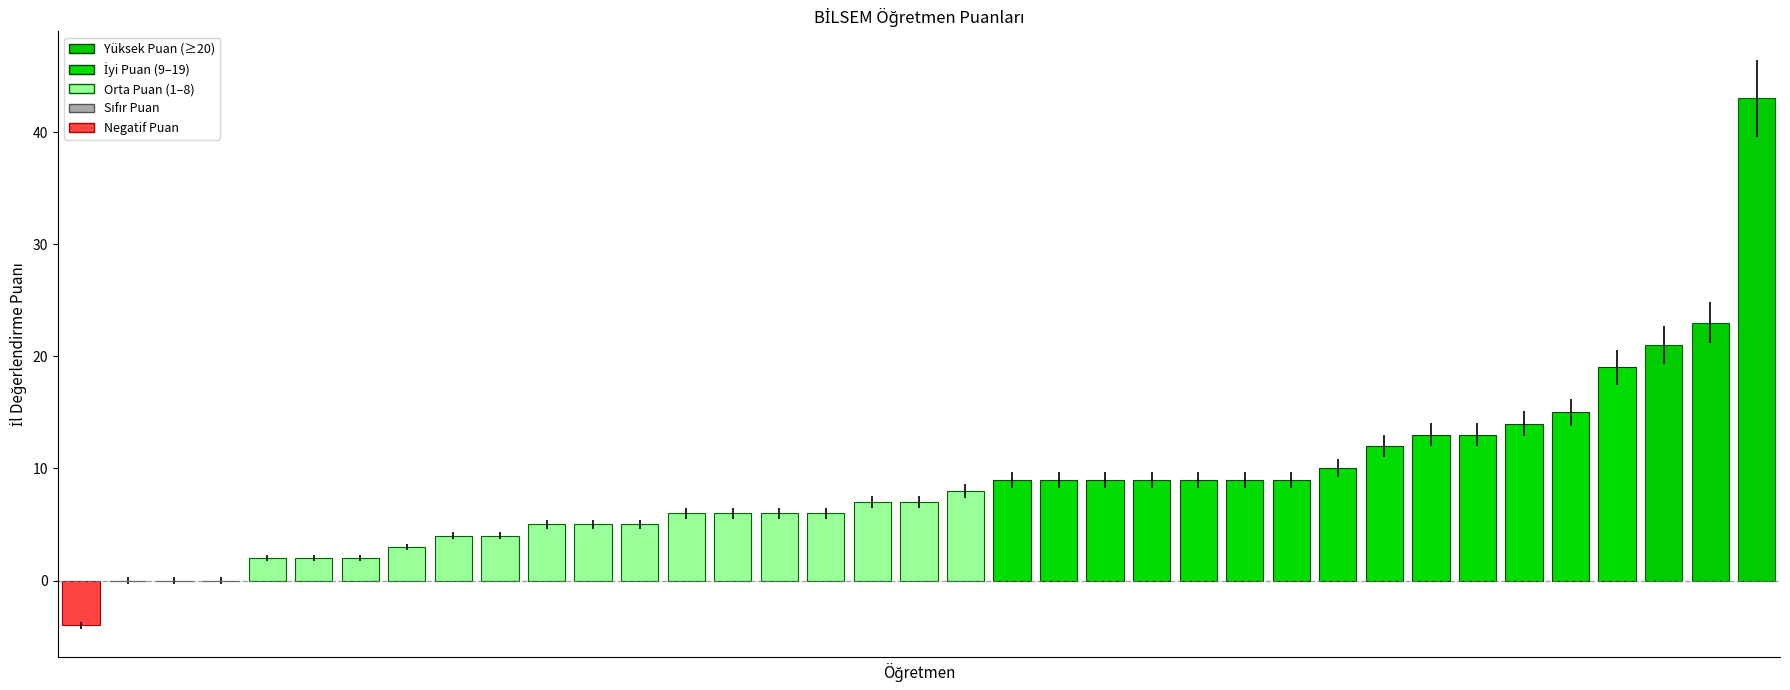

What is the greatest value displayed?

43